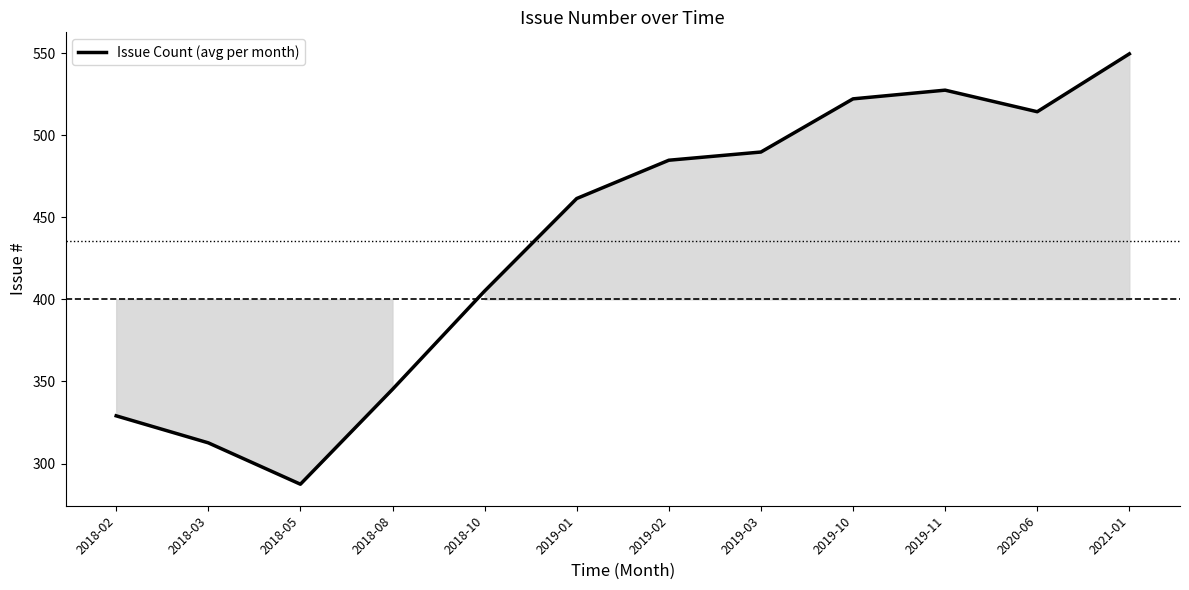

The chart shows a value of 81.9 at 2018-03. True or false?

False